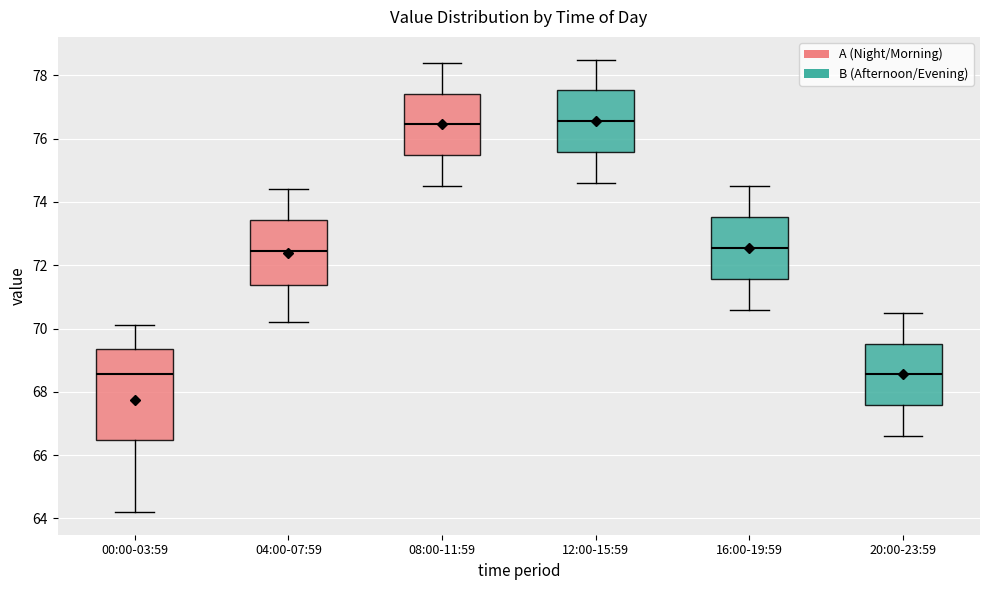

Reading left to right, transcribe this box plot: for each box, give where its median line is, the range the box spans, and where its two whiskers end, as read against the y-axis. The values are not printed on the chart, so give them approximately, as read against the axis.

00:00-03:59: median 68.6, box 66.4 to 69.4, whiskers 64.2 to 70.2
04:00-07:59: median 72.4, box 71.4 to 73.4, whiskers 70.2 to 74.4
08:00-11:59: median 76.4, box 75.4 to 77.4, whiskers 74.6 to 78.4
12:00-15:59: median 76.6, box 75.6 to 77.6, whiskers 74.6 to 78.6
16:00-19:59: median 72.6, box 71.6 to 73.6, whiskers 70.6 to 74.6
20:00-23:59: median 68.6, box 67.6 to 69.6, whiskers 66.6 to 70.6